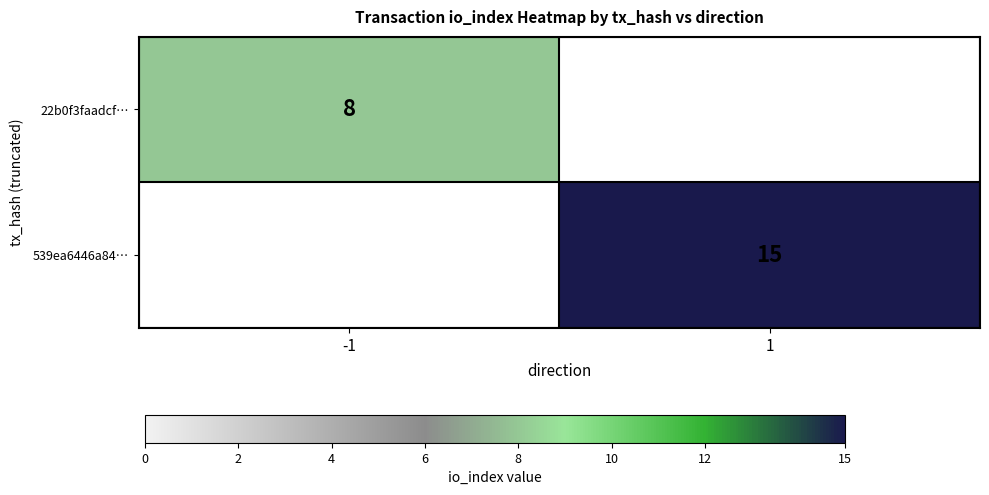

The 539ea6446a84… series shows 26 at 1. True or false?

False